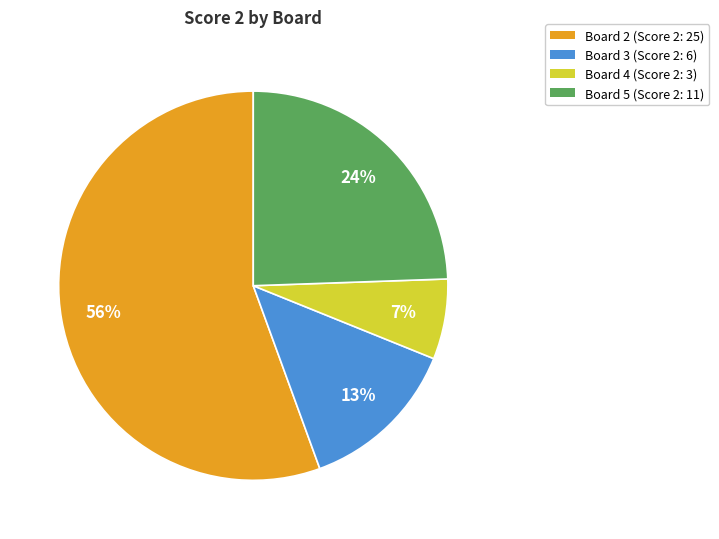

How many slices are in this pie chart?

4